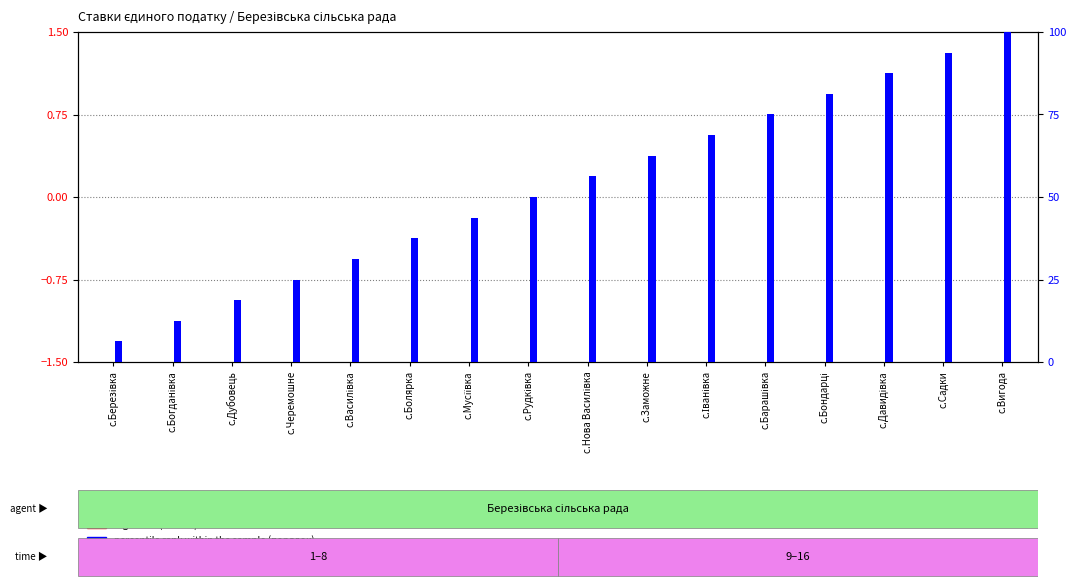

What position from the right is с.Рудківка?

9